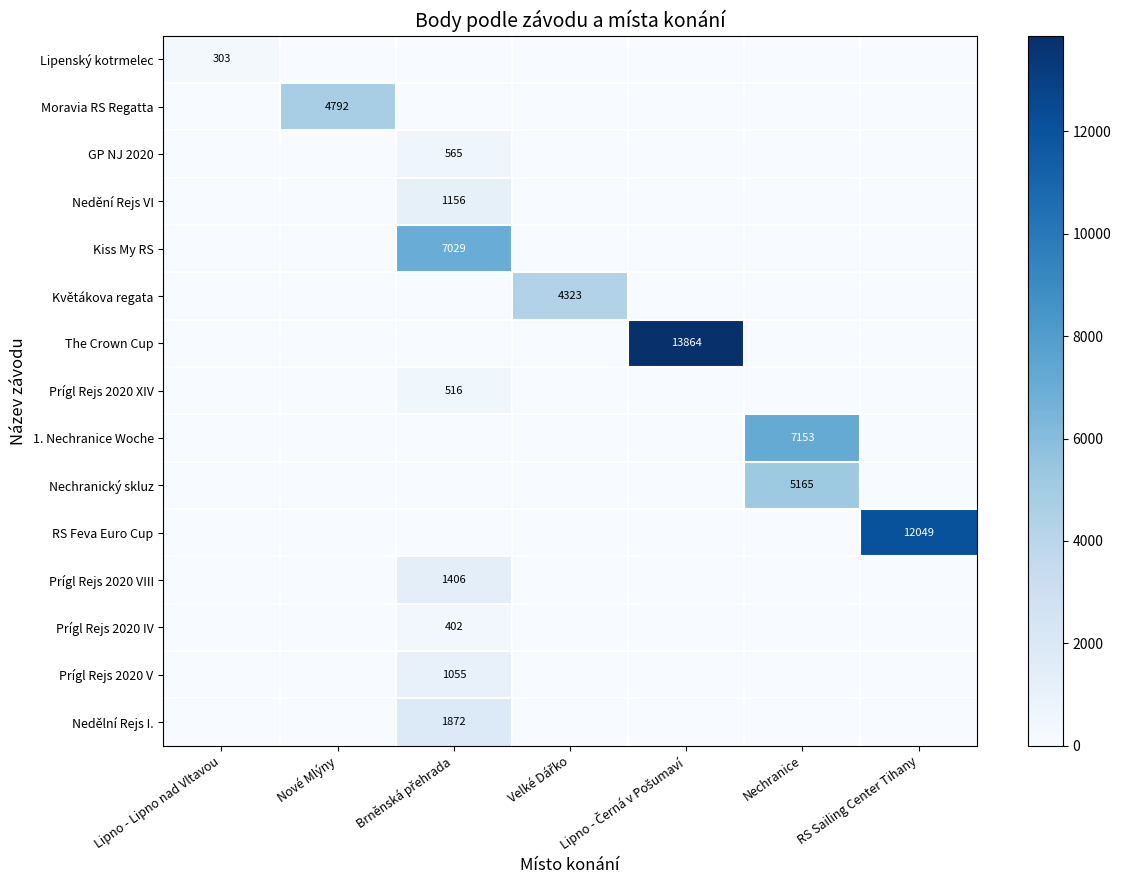

The Moravia RS Regatta series shows 4792 at Nové Mlýny. True or false?

True